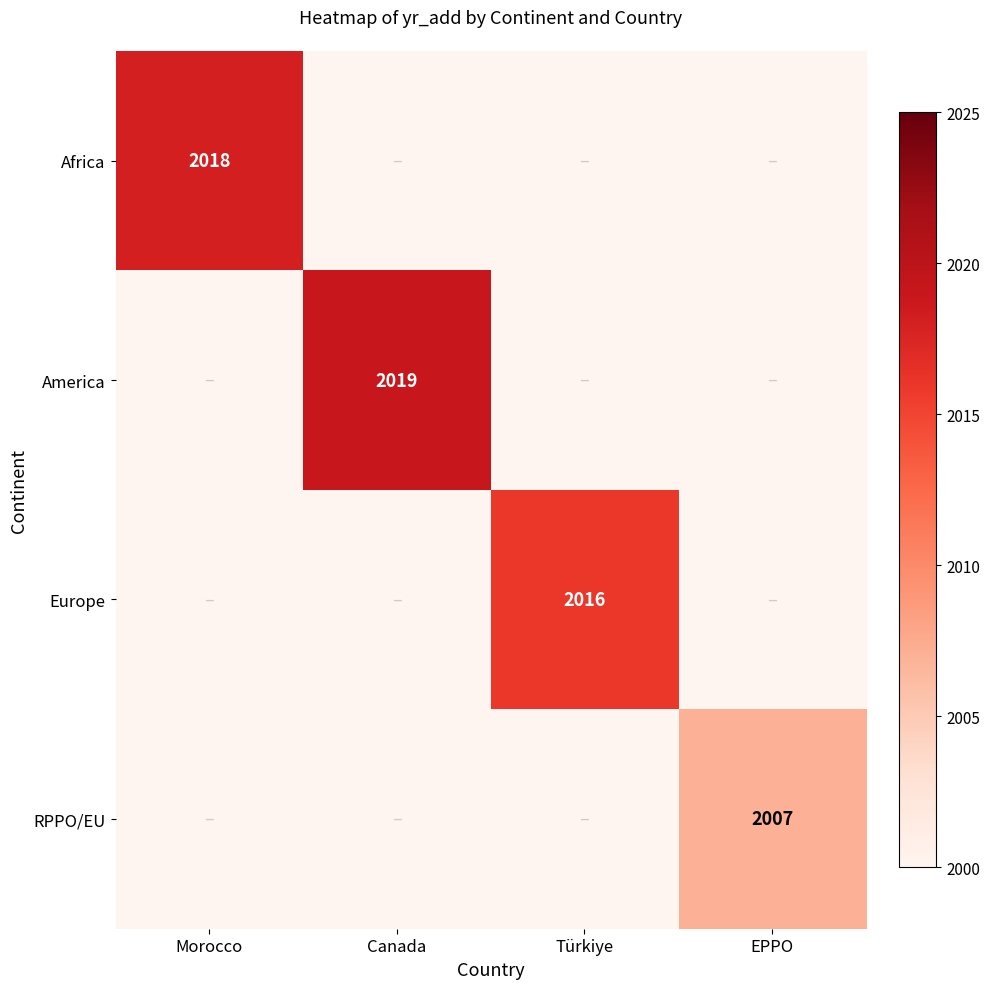

What is the greatest value displayed?

2019.0